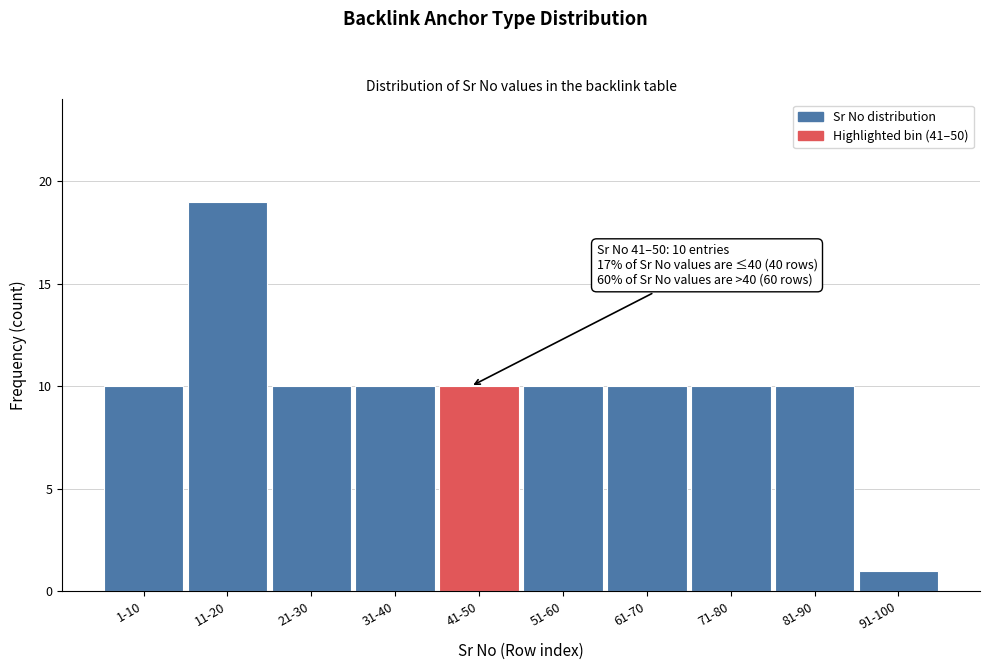

Reading left to right, extract all data points from this chart.

10	19	10	10	10	10	10	10	10	1